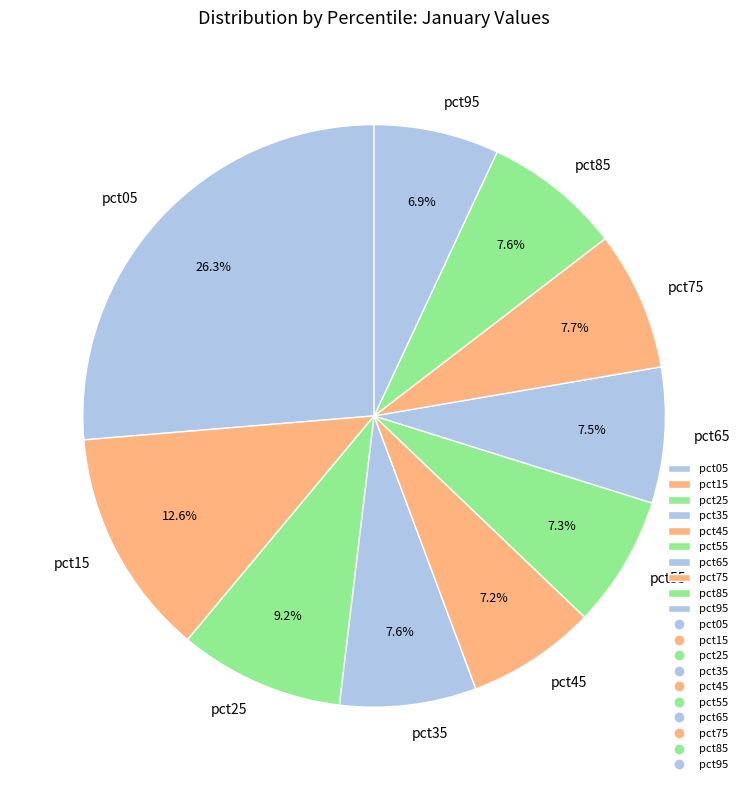

Which slice is the largest?

pct05